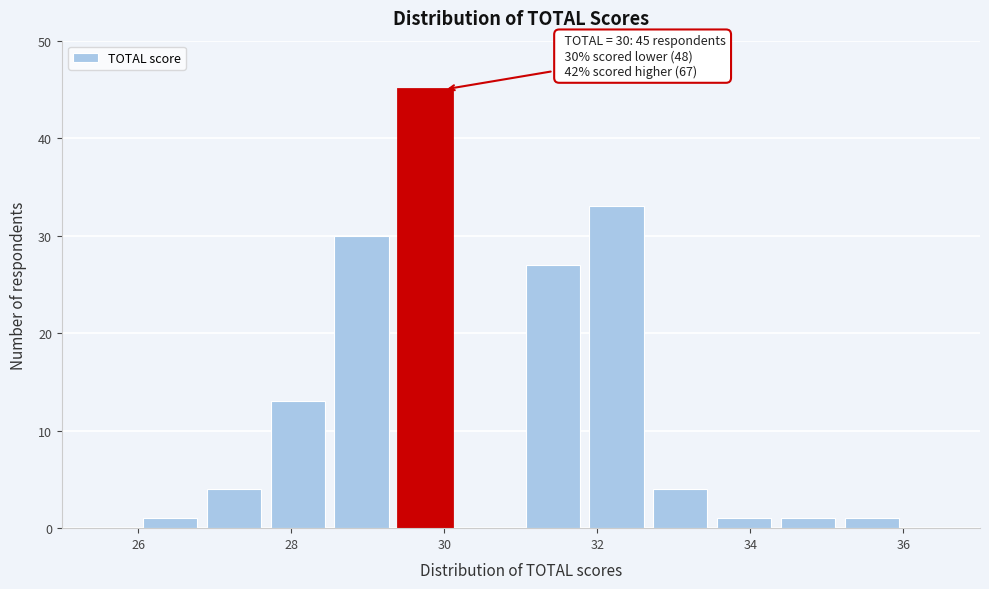

Which range on the x-axis has the tallest bar?

29.4 to 30.2